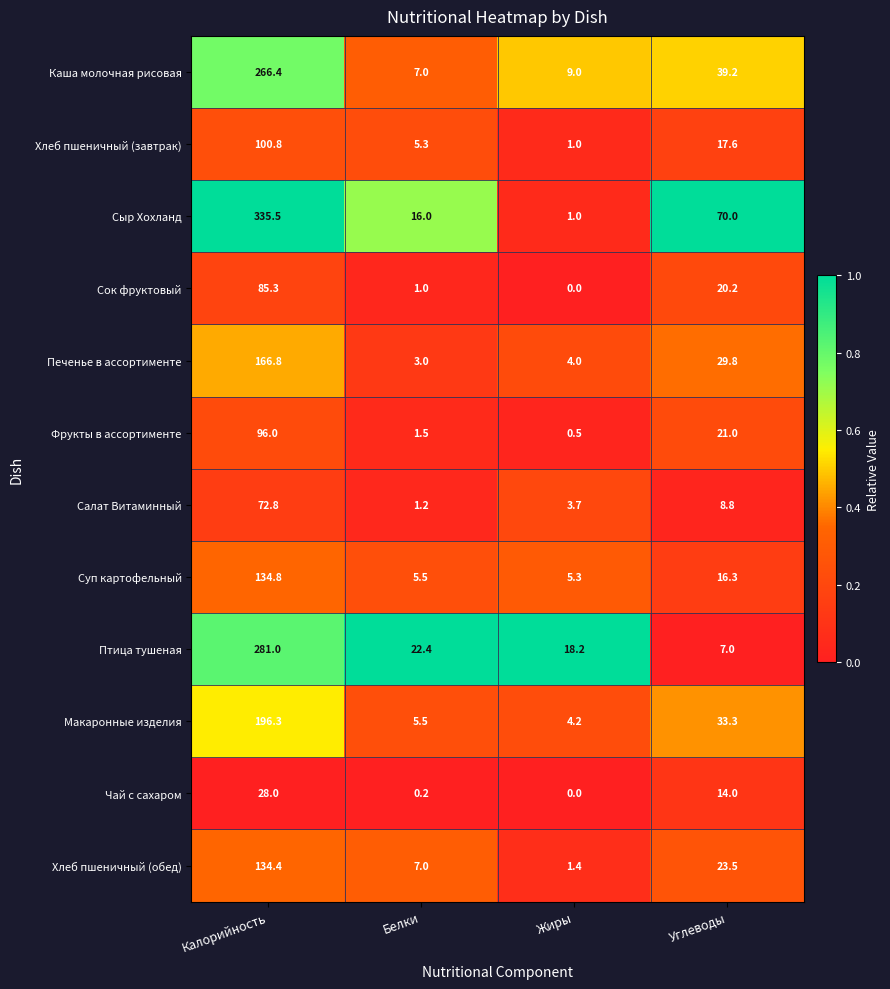

Which series has the widest spread of values?

Сыр Хохланд